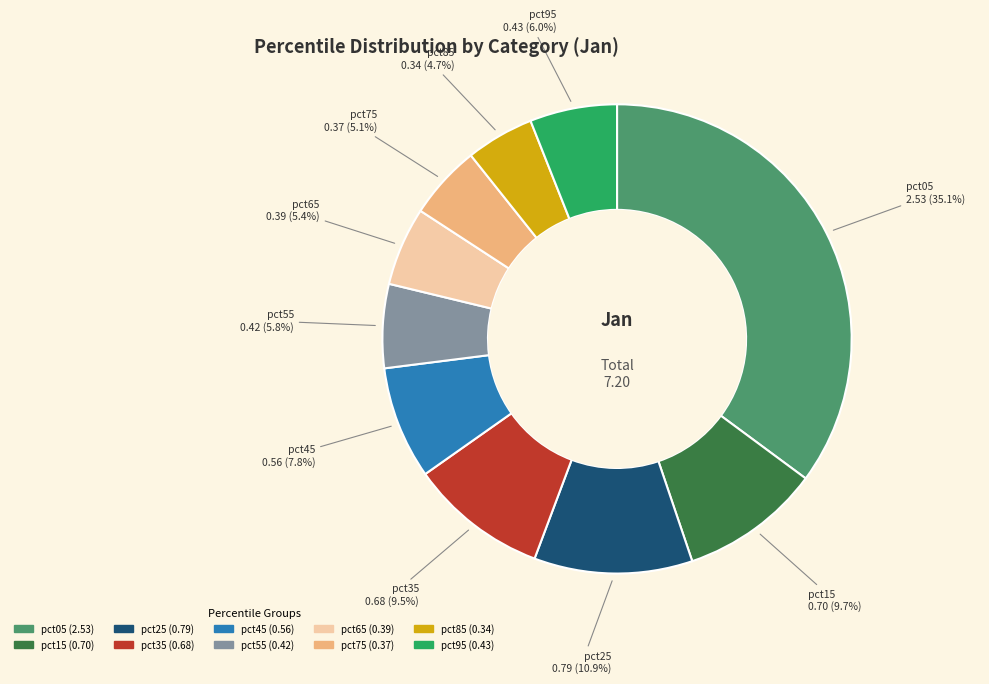

To the nearest percent, what is the difference between the largest and smallest slice percentages?

30%